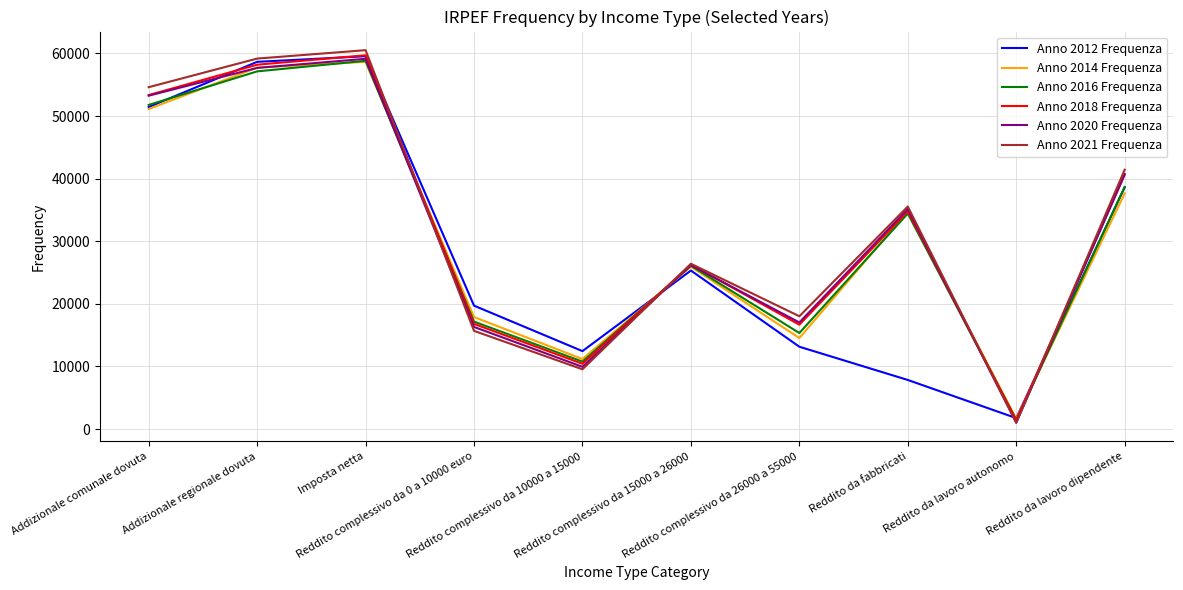

What is the label of the 7th point from the left?

Reddito complessivo da 26000 a 55000